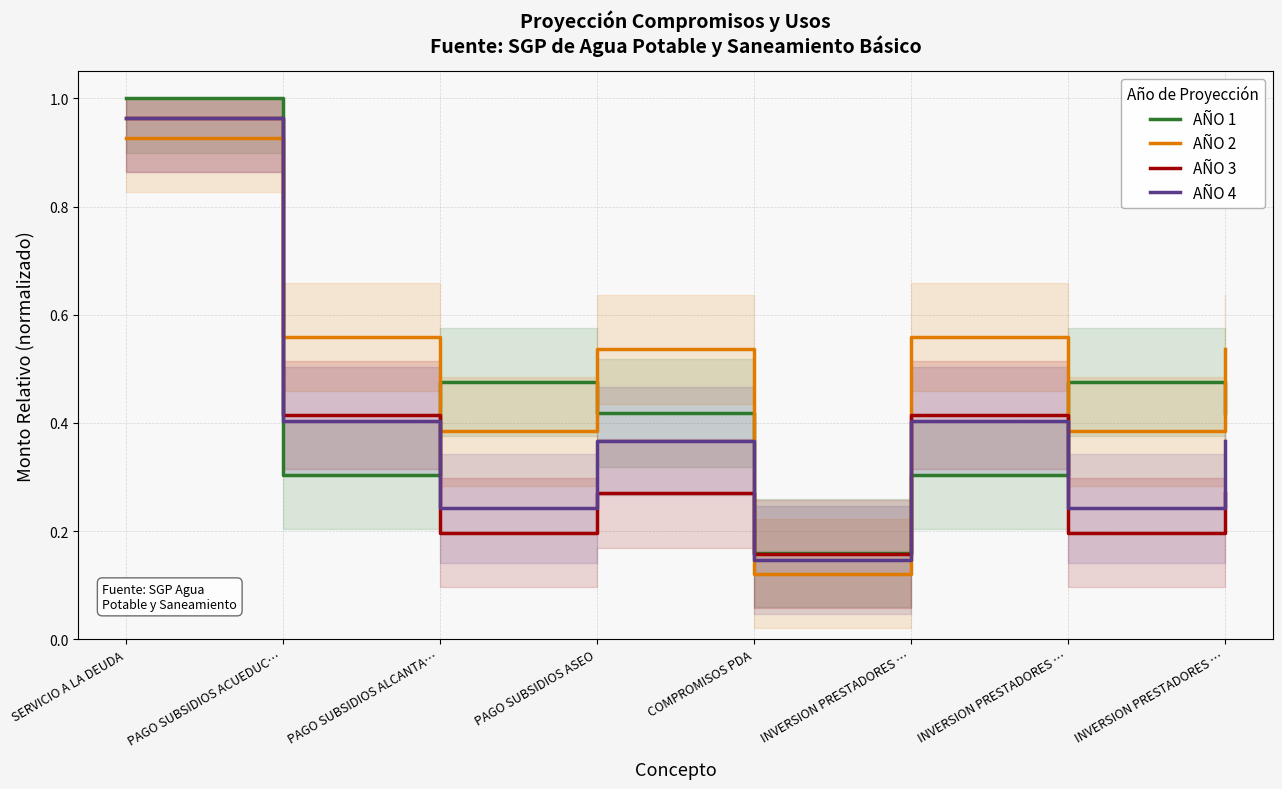

What is the label of the 7th point from the left?

INVERSION PRESTADORES …